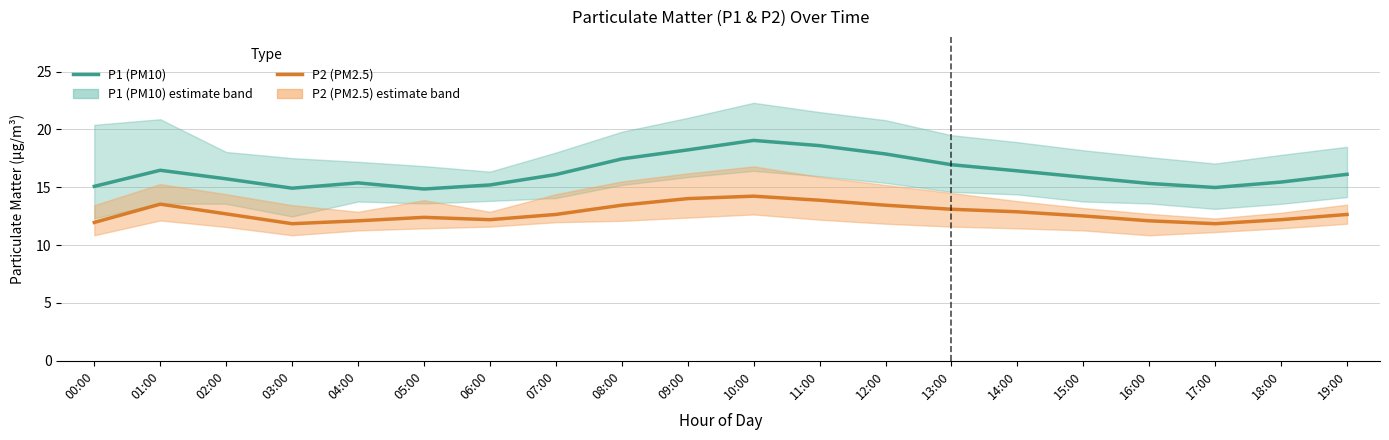

Does the chart have visible grid lines?

Yes